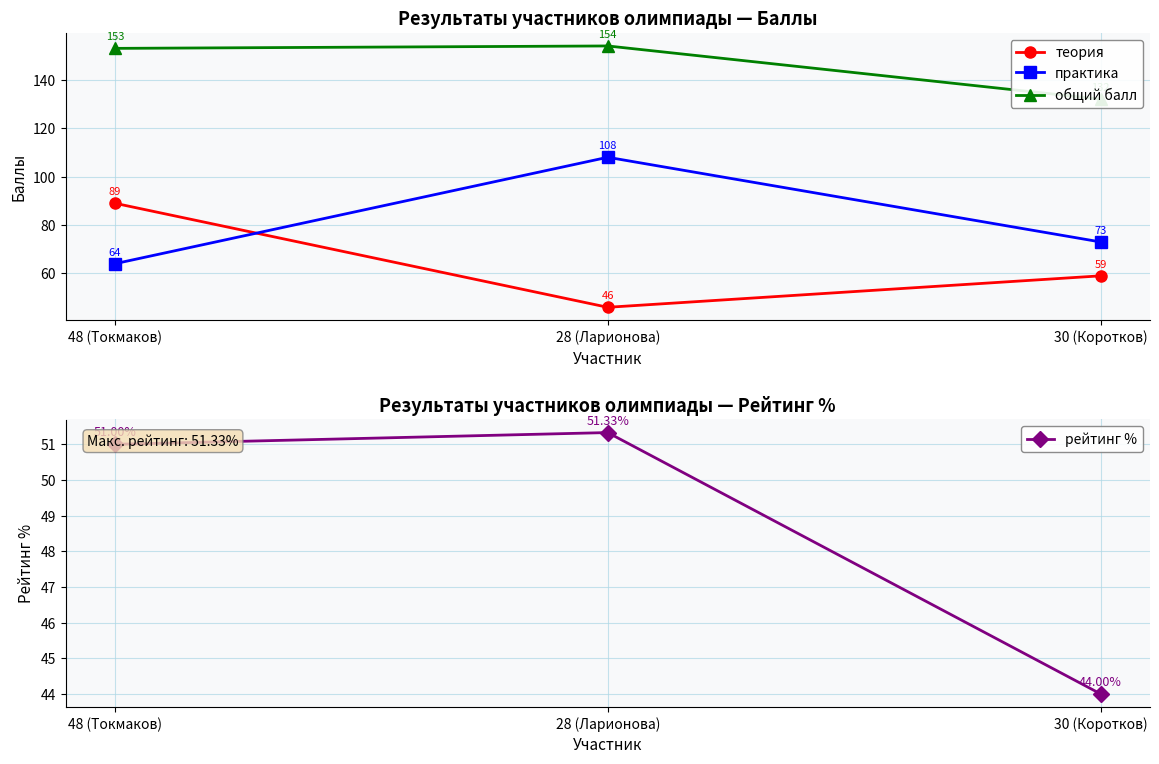

What is the label of the 3rd point from the right?

48 (Токмаков)